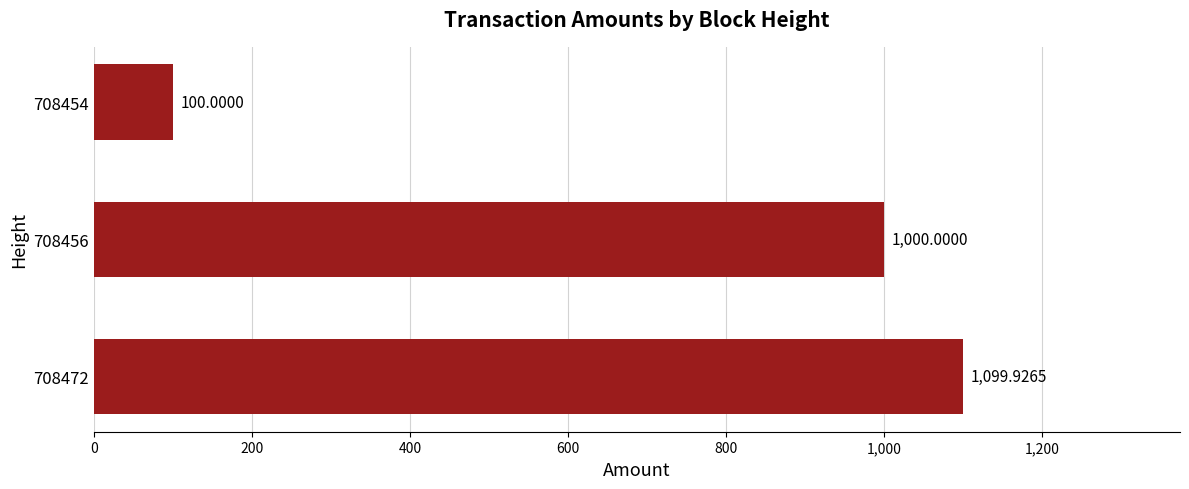

Rank the categories by value from lowest to highest.

708454, 708456, 708472